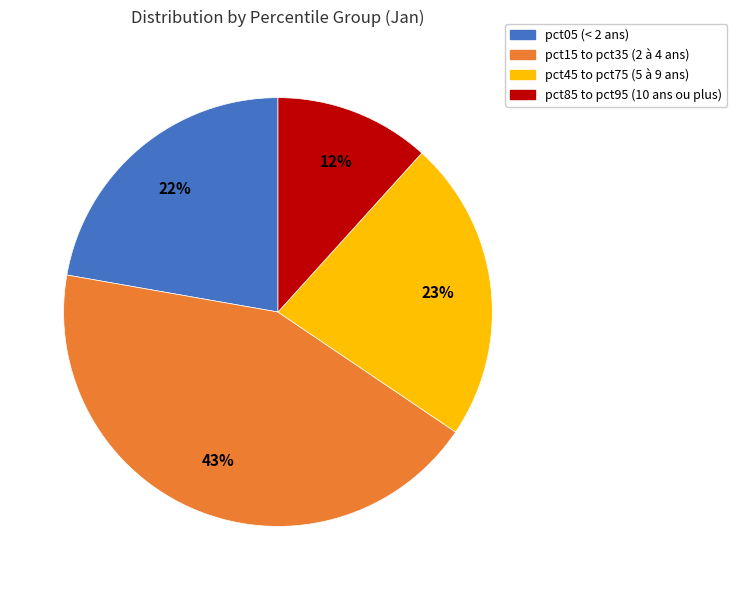

Is there a majority slice in this chart?

No